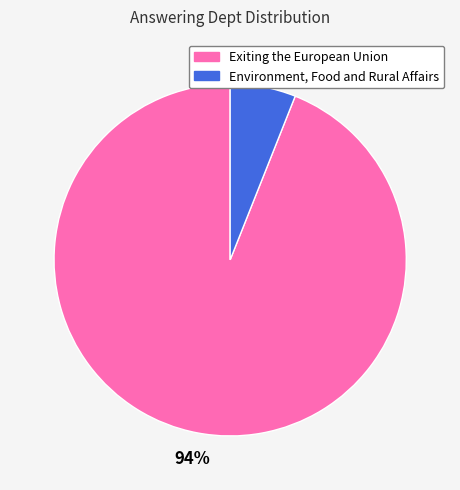

Count the number of slices in the pie.

2